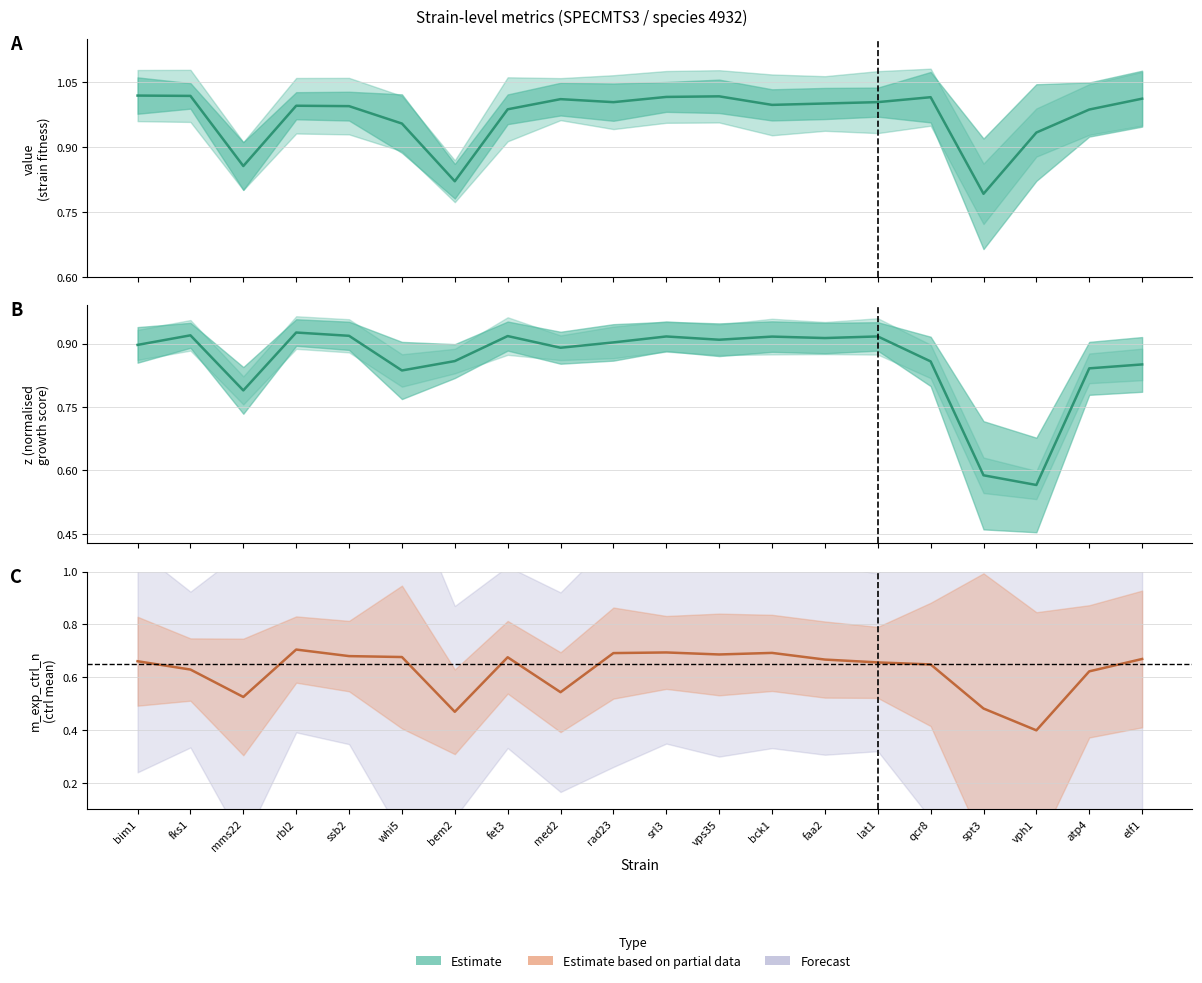

At which label is m_exp_ctrl_n closest to 0?

vph1